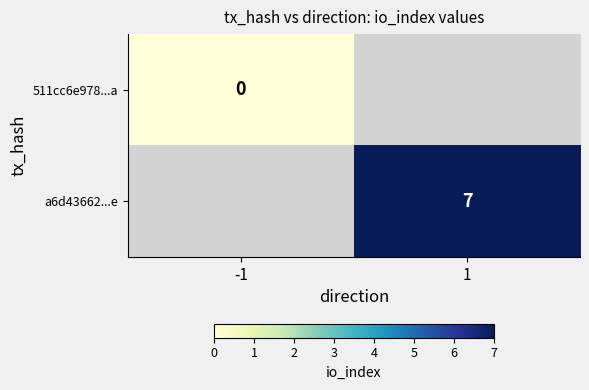

The a6d43662...e series shows 7 at 1. True or false?

True